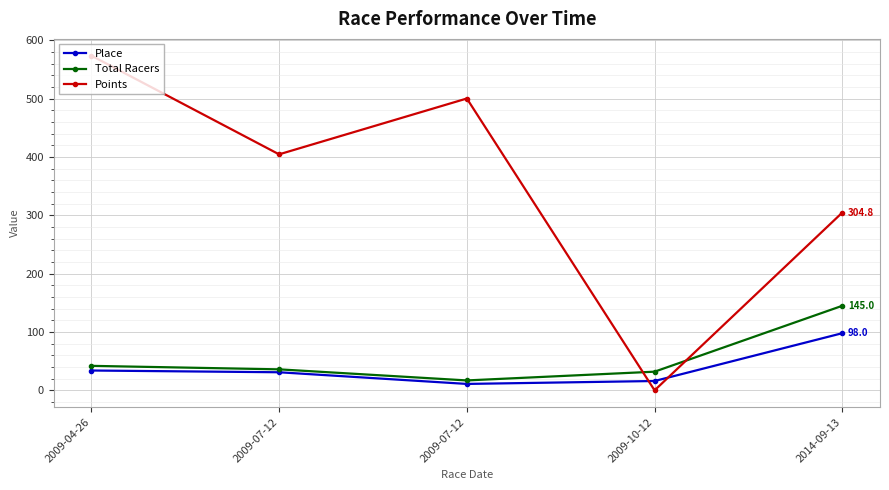

Where is the first local minimum for Points?

2009-07-12